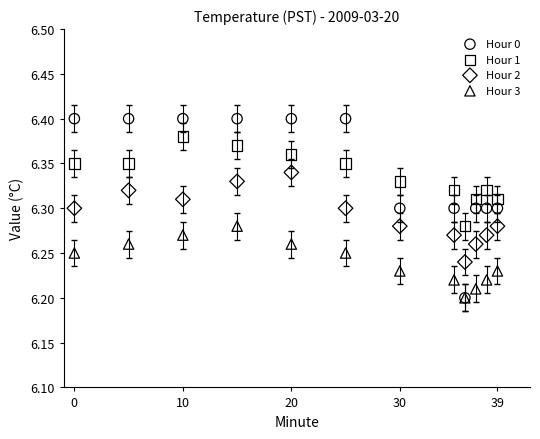

What are all the series names shown in the legend?

Hour 0, Hour 1, Hour 2, Hour 3